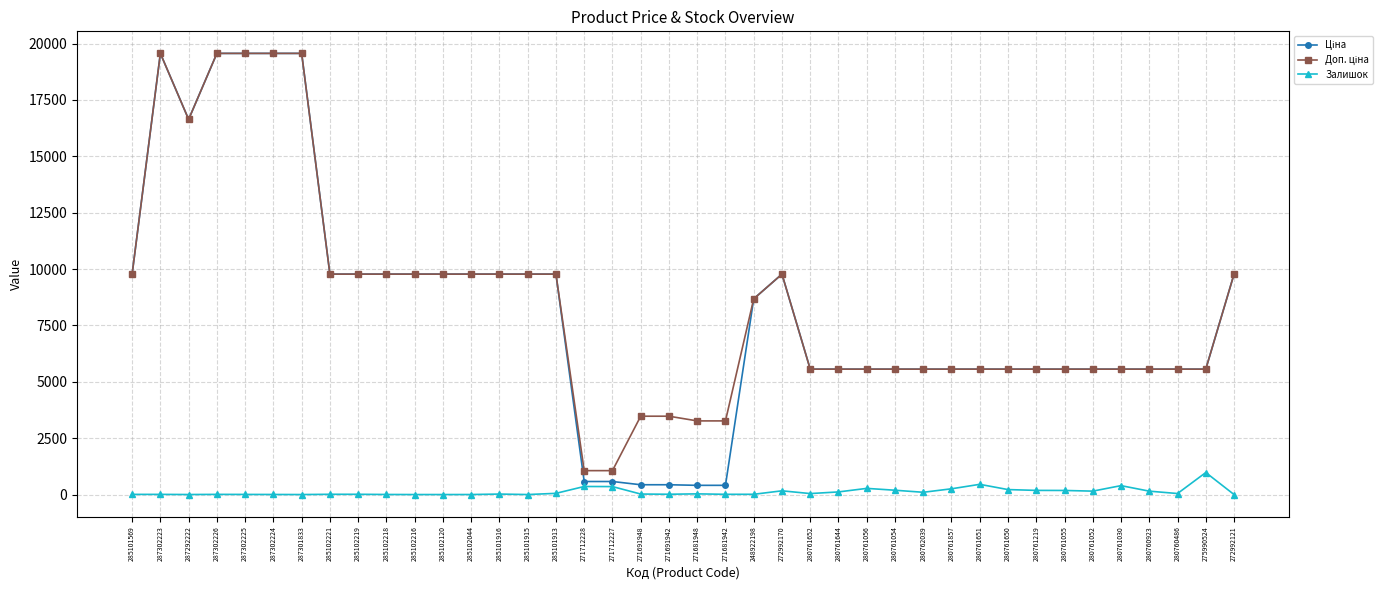

At how many categories does at least one series exceed 7908?

19